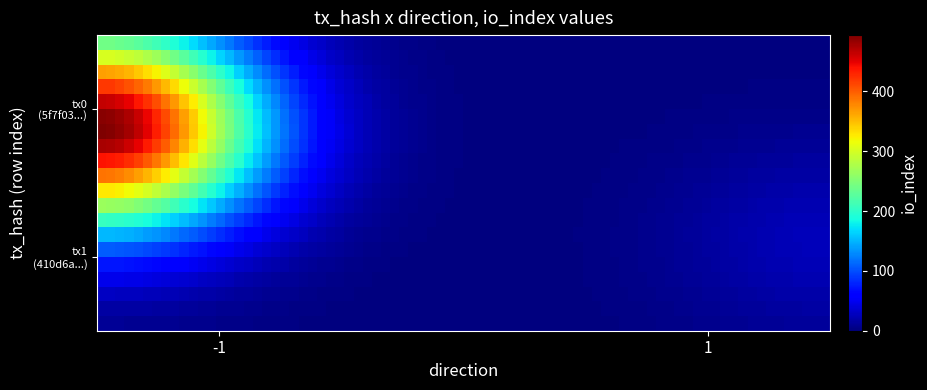

List the series in order of their peak value, lowest first.

410d6a5c536c686f5455d0c186a6689fb42c297, 5f7f038651d14ff4834b22352117c8d5ab270f8